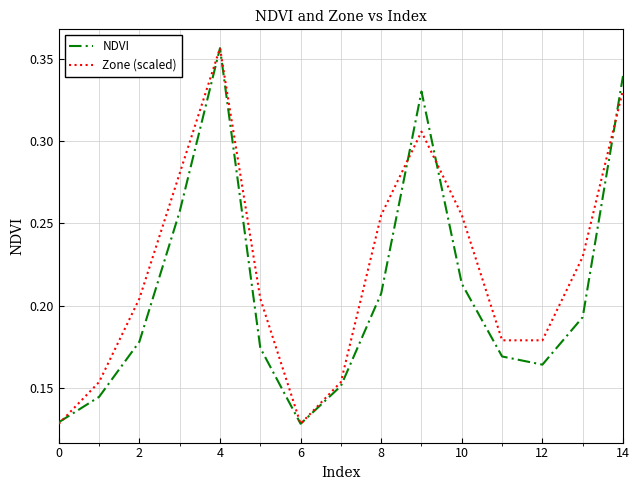

List the series in order of their overall mean, lowest first.

NDVI, Zone (scaled)